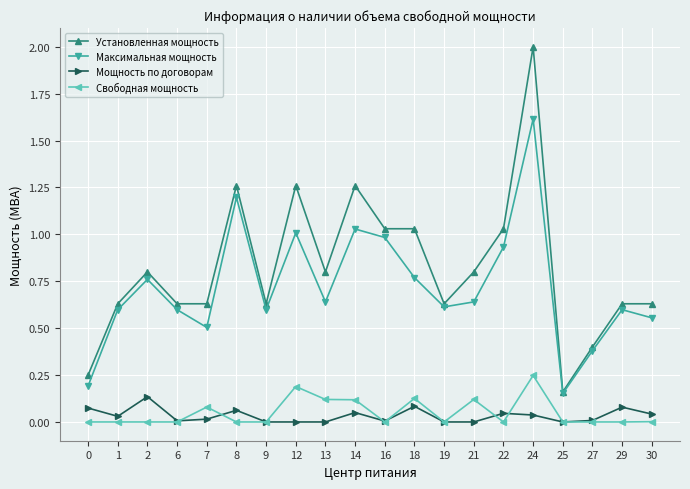

What is the sum of all Установленная мощность values?

16.5